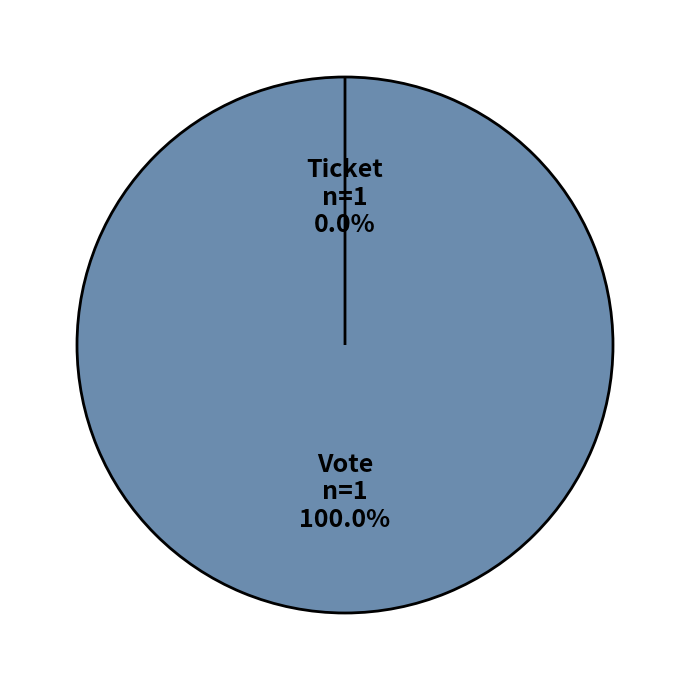

Combined, do Ticket and Vote account for over 50%?

Yes